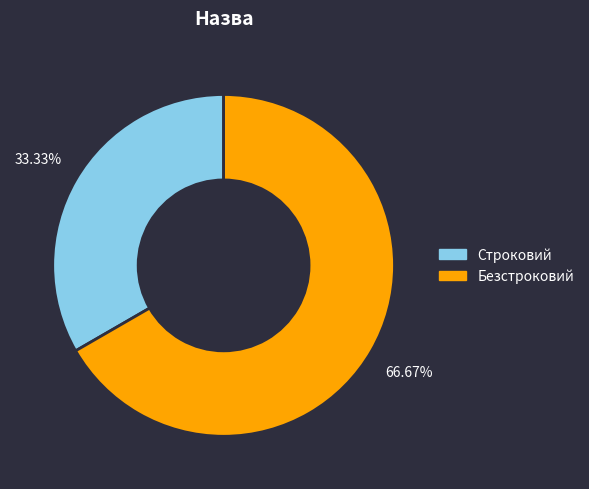

How many segments does this pie chart have?

2